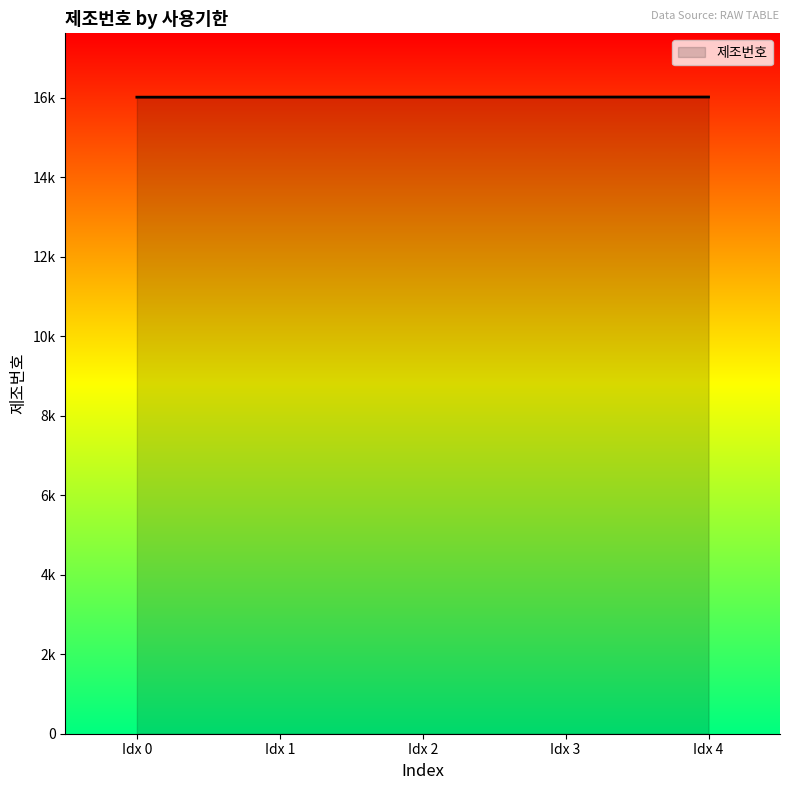

What is the smallest value displayed?

16010